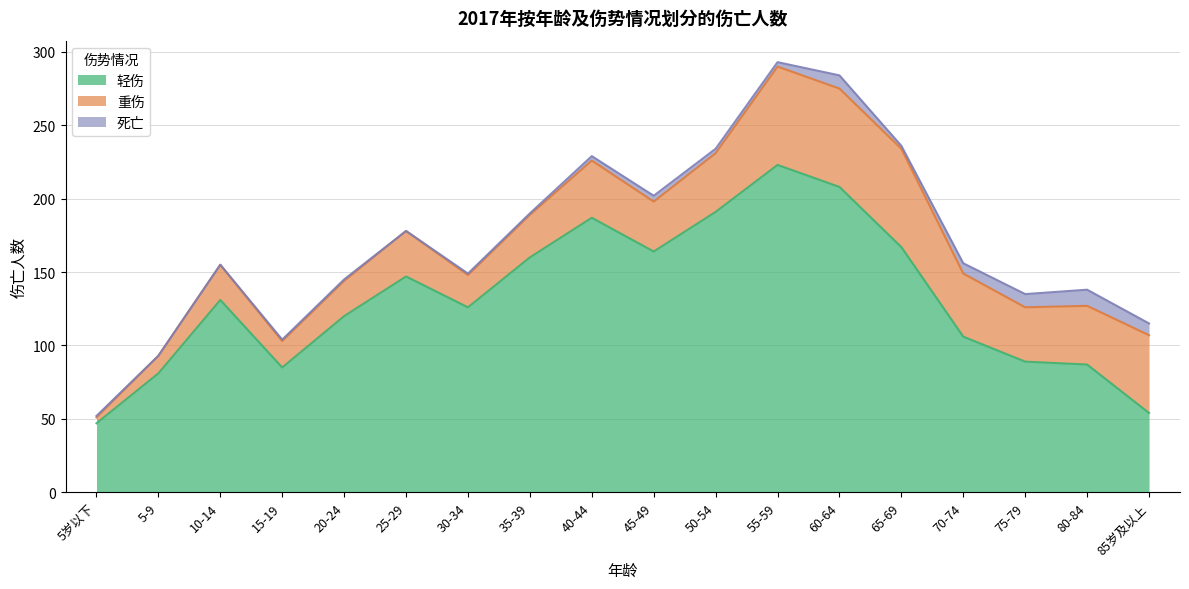

In 轻伤, how many points are higher than both neighbors (excluding endpoints)?

4